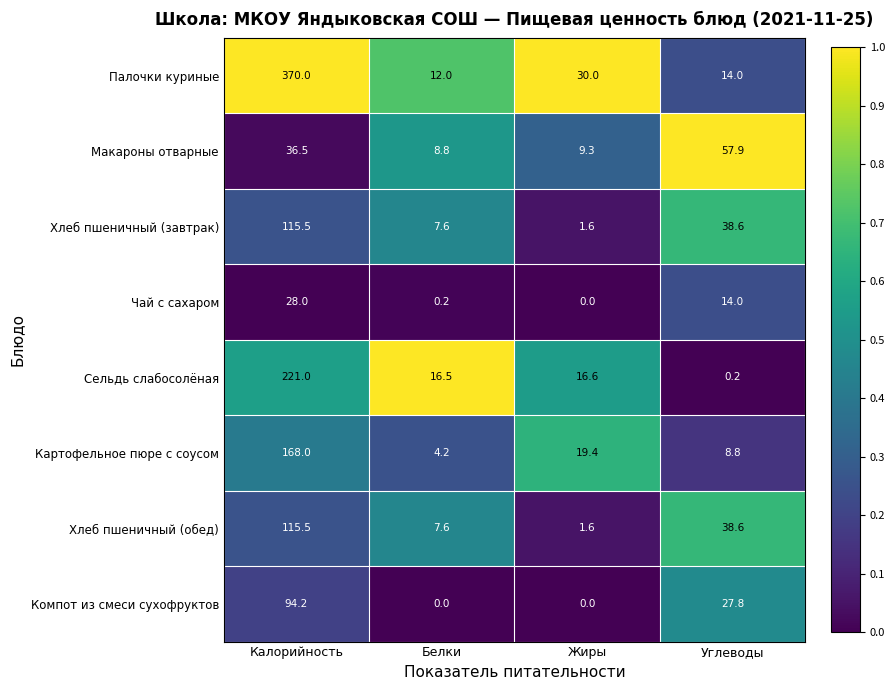

Is it true that Палочки куриные equals 7.6 at Белки?

False